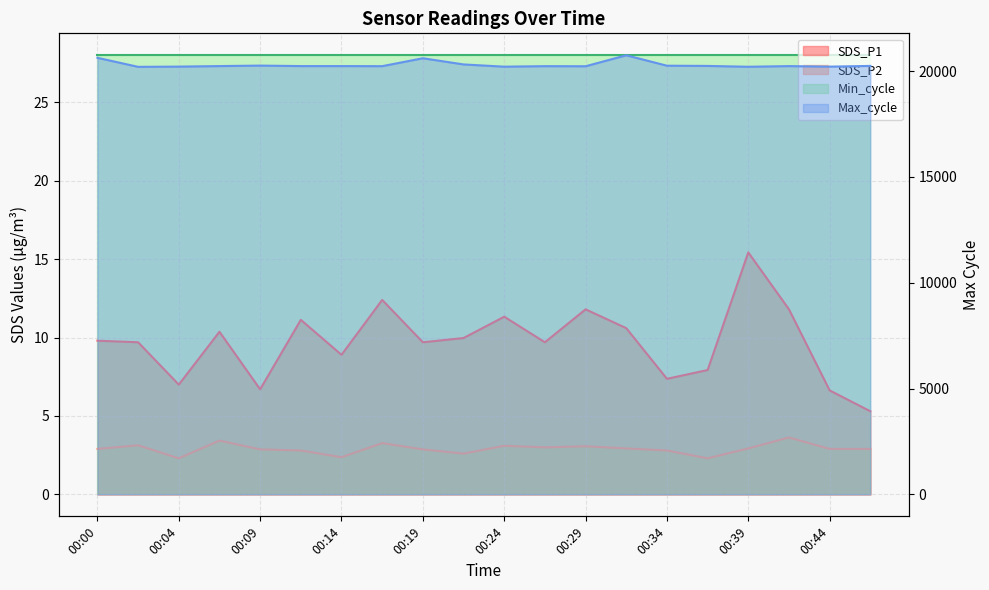

What is the sum of all SDS_P1 values?

193.6